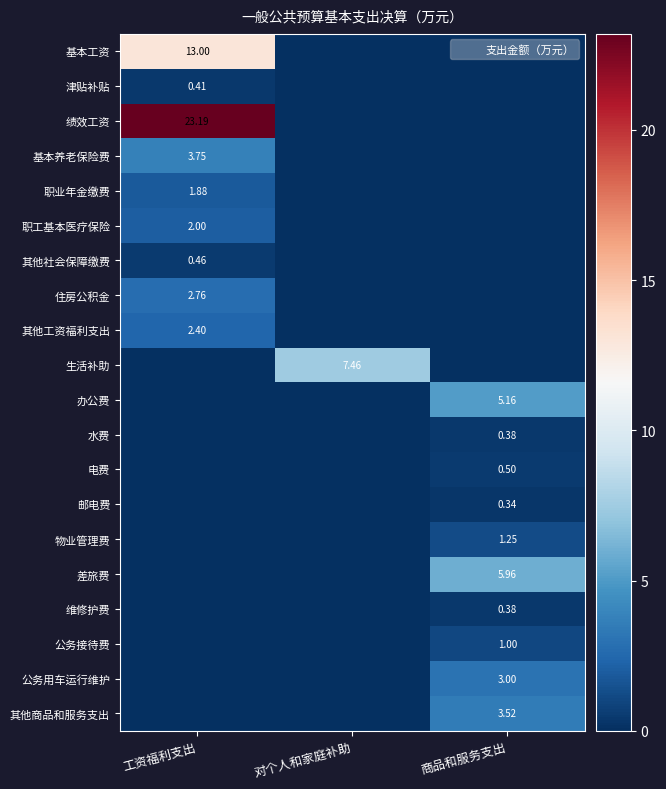

What is the approximate value of 差旅费 at 商品和服务支出?

6.0